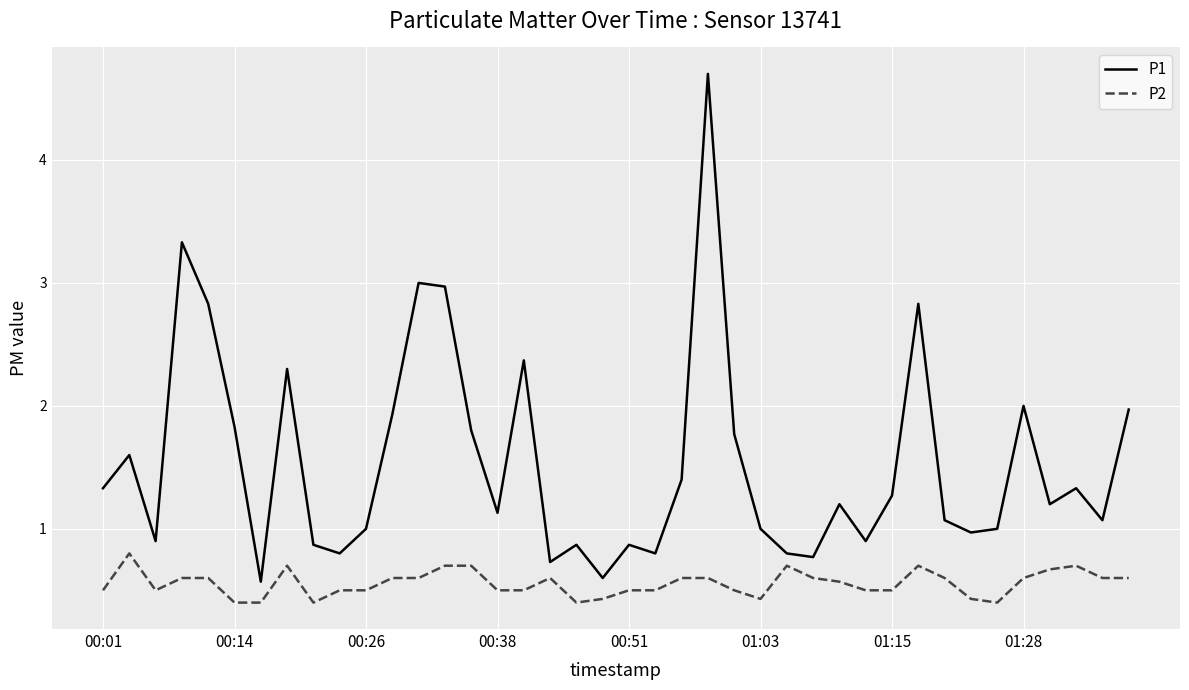

True or false: P2 and P1 intersect in this chart.

False